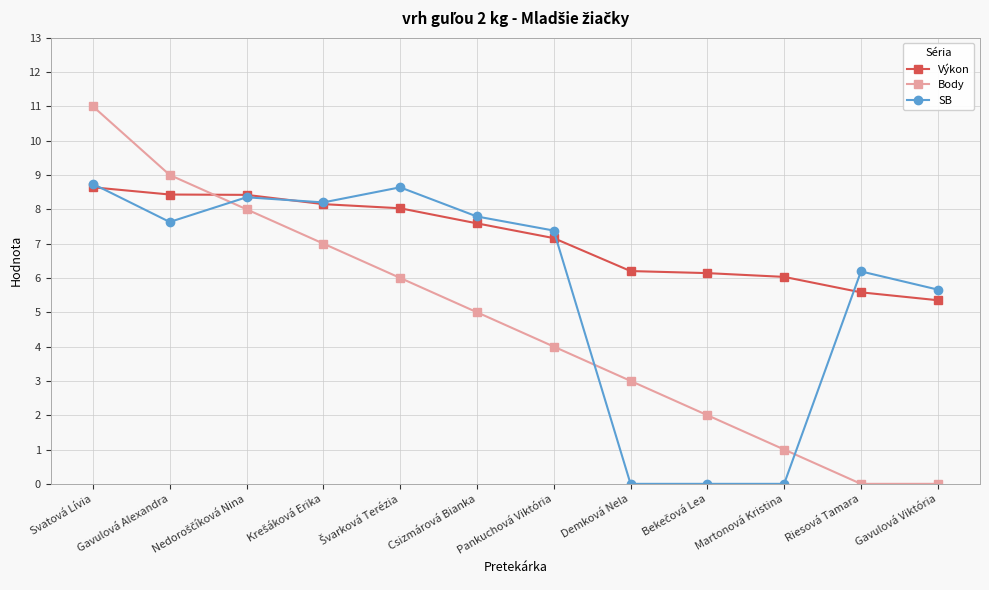

True or false: Body has a value of 4.6 at Gavulová Alexandra.

False